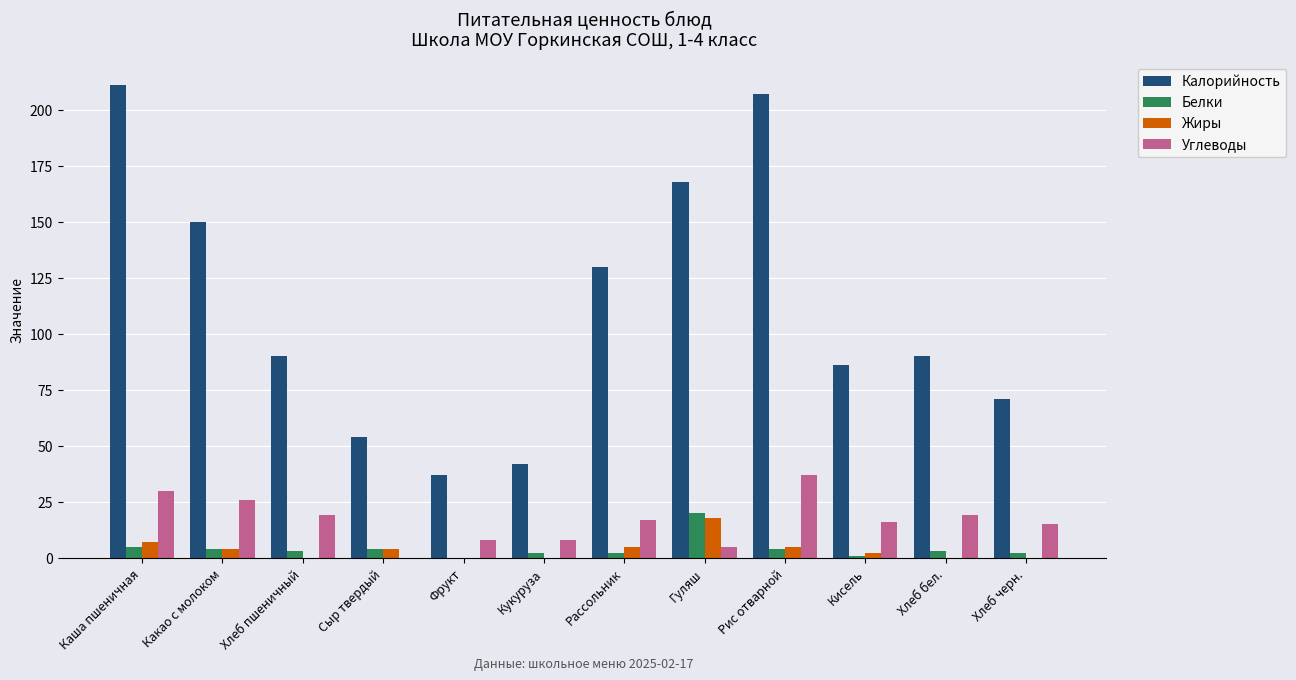

Reading left to right, transcribe all the data shown in this chart.

Калорийность: Каша пшеничная=211	Какао с молоком=150	Хлеб пшеничный=90	Сыр твердый=54	Фрукт=37	Кукуруза=42	Рассольник=130	Гуляш=168	Рис отварной=207	Кисель=86	Хлеб бел.=90	Хлеб черн.=71
Белки: Каша пшеничная=5	Какао с молоком=4	Хлеб пшеничный=3	Сыр твердый=4	Фрукт=0	Кукуруза=2	Рассольник=2	Гуляш=20	Рис отварной=4	Кисель=1	Хлеб бел.=3	Хлеб черн.=2
Жиры: Каша пшеничная=7	Какао с молоком=4	Хлеб пшеничный=0	Сыр твердый=4	Фрукт=0	Кукуруза=0	Рассольник=5	Гуляш=18	Рис отварной=5	Кисель=2	Хлеб бел.=0	Хлеб черн.=0
Углеводы: Каша пшеничная=30	Какао с молоком=26	Хлеб пшеничный=19	Сыр твердый=0	Фрукт=8	Кукуруза=8	Рассольник=17	Гуляш=5	Рис отварной=37	Кисель=16	Хлеб бел.=19	Хлеб черн.=15